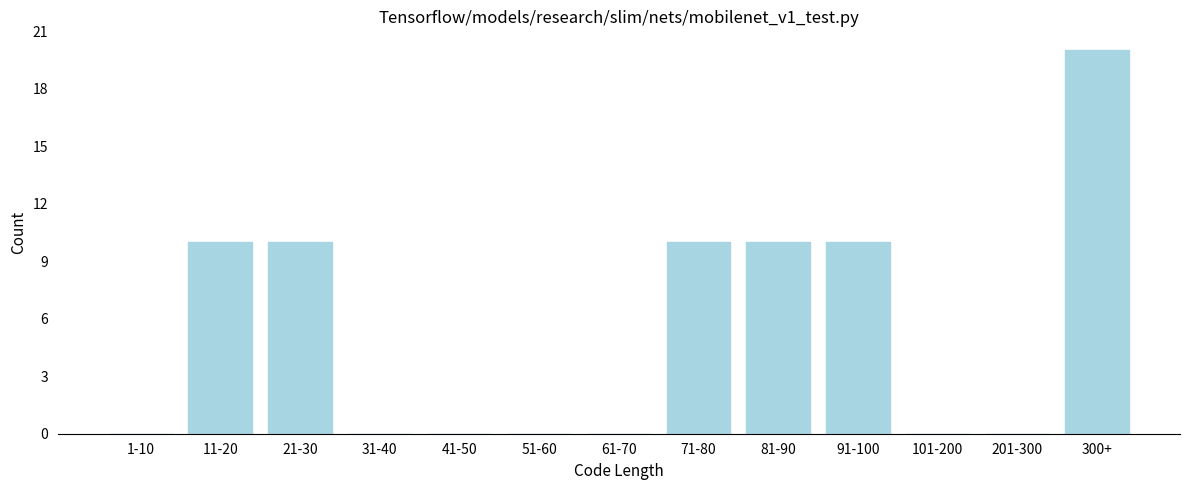

Reading left to right, transcribe all the data shown in this chart.

1-10=0	11-20=10	21-30=10	31-40=0	41-50=0	51-60=0	61-70=0	71-80=10	81-90=10	91-100=10	101-200=0	201-300=0	300+=20